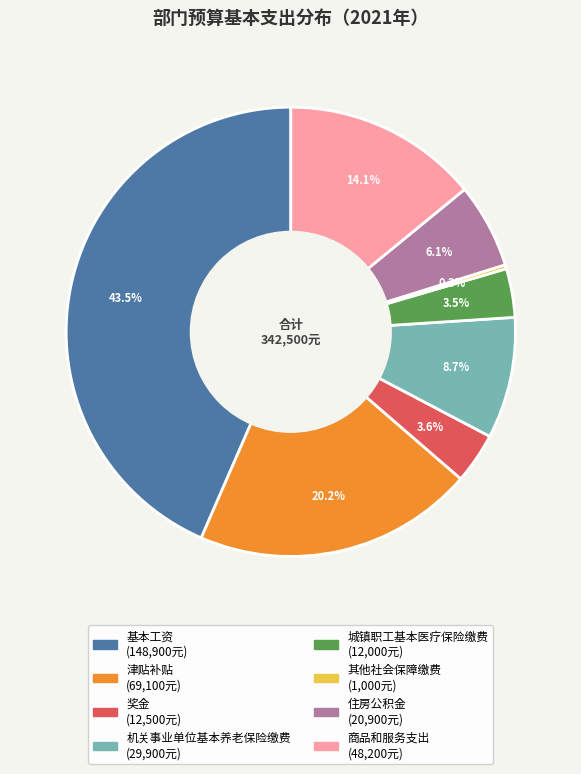

The 住房公积金 slice represents 1% of the pie. True or false?

False